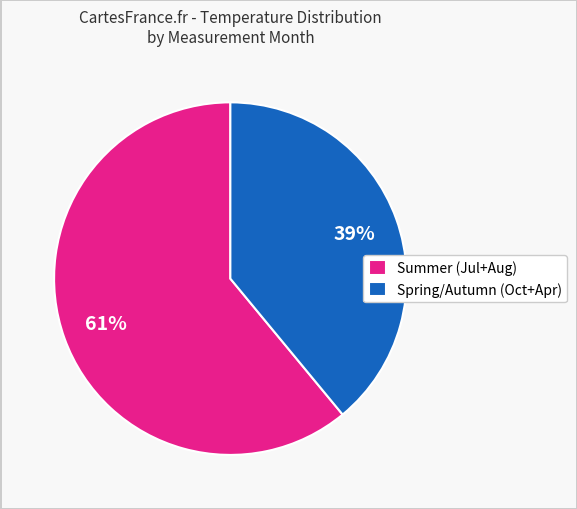

Is there any slice that represents more than half of the pie?

Yes